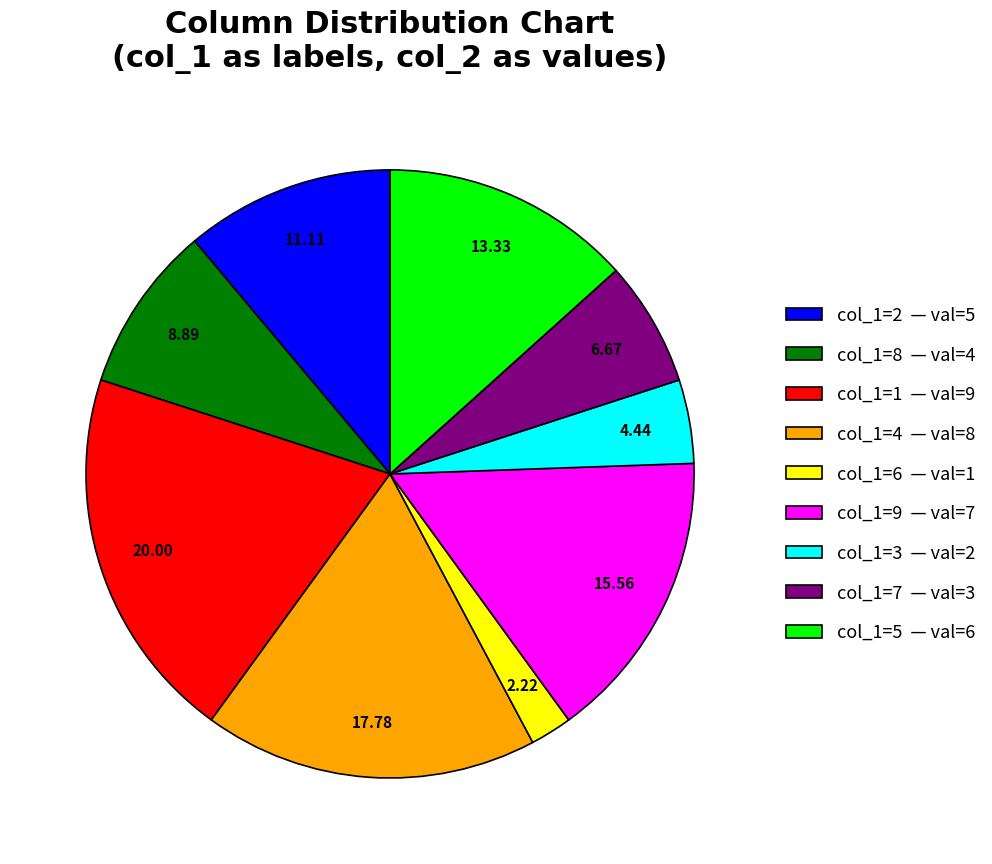

Which slice is the smallest?

col_1=6 — val=1